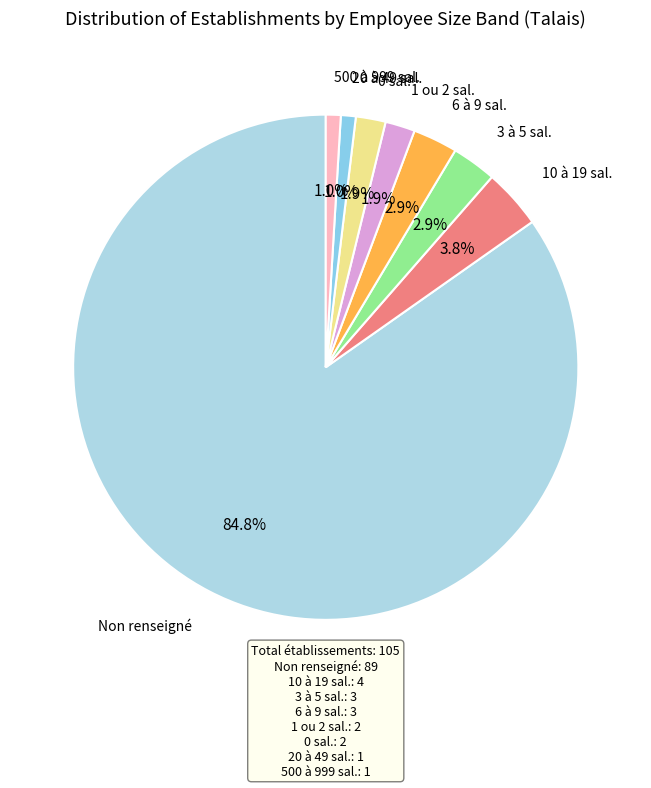

Count the number of slices in the pie.

8